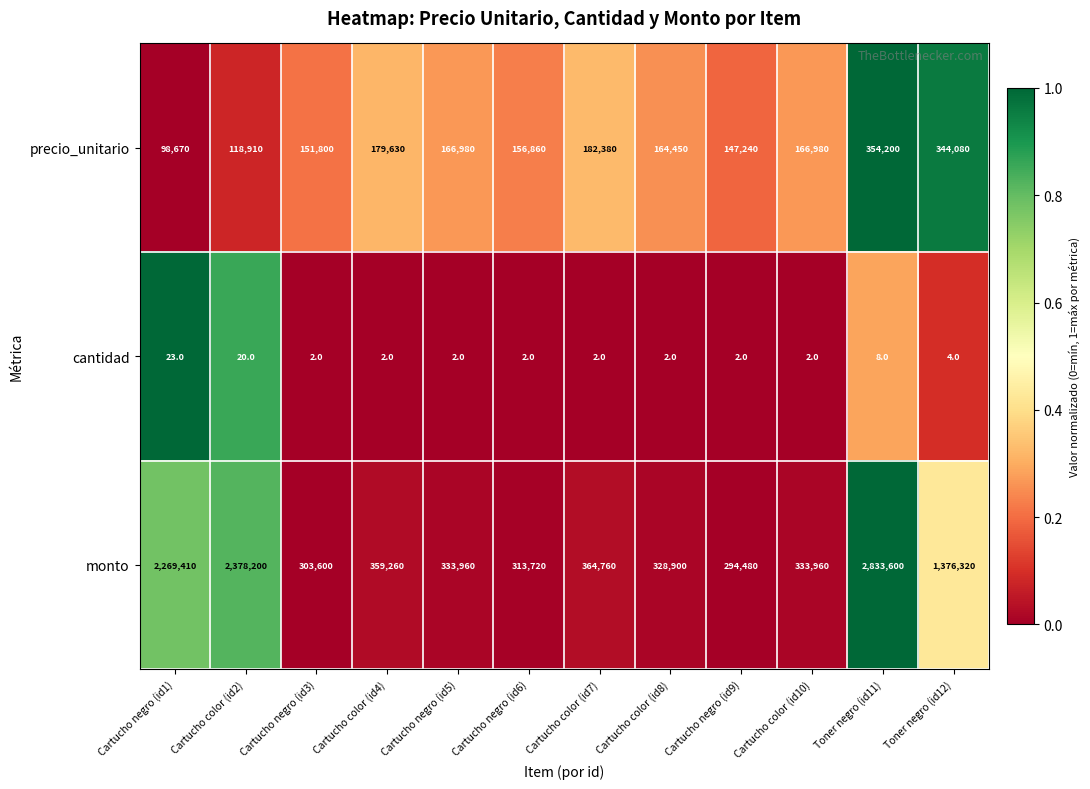

At which category is the sum across all series the highest?

Toner negro (id11)